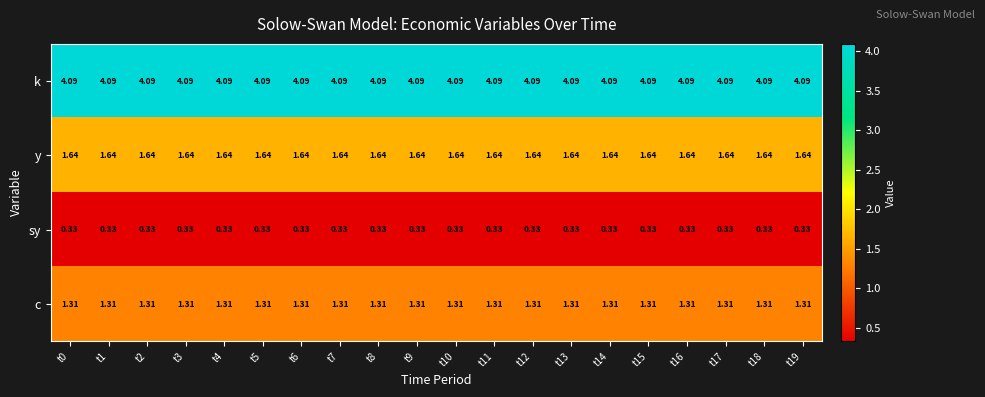

List the series in order of their peak value, lowest first.

sy, c, y, k